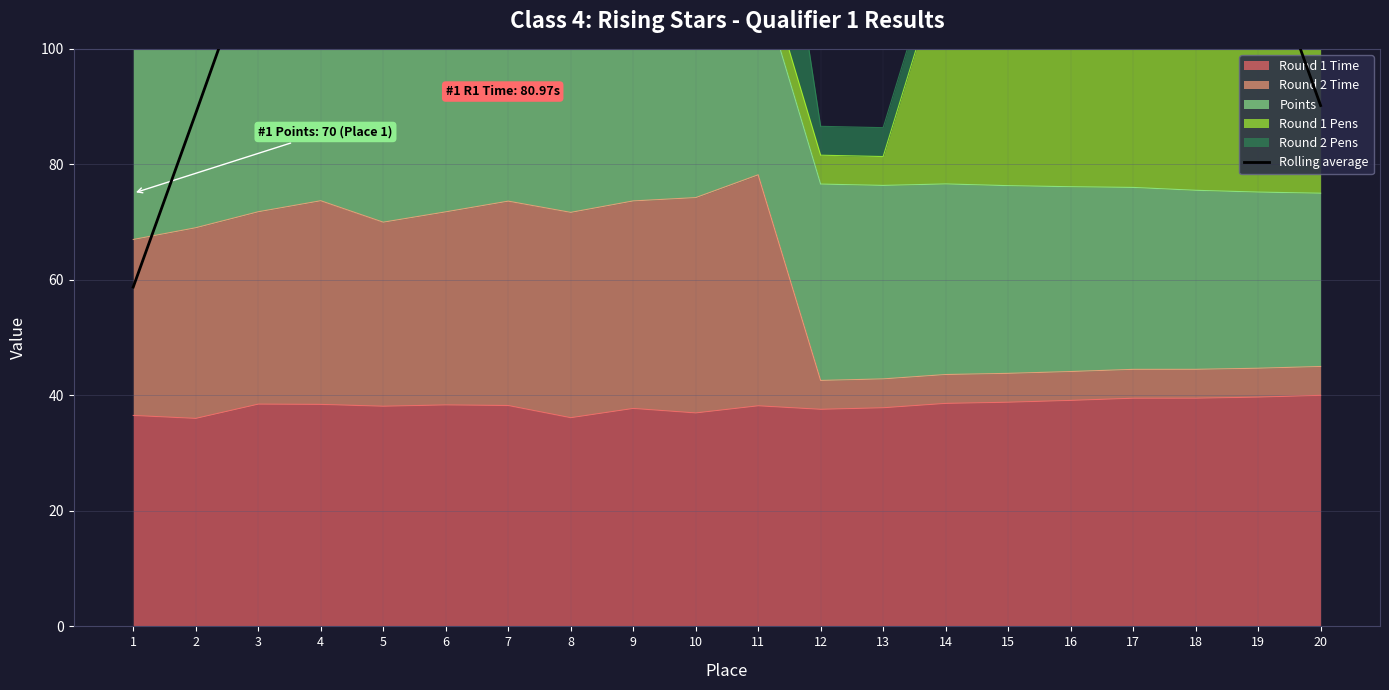

What is the average value?

122.8